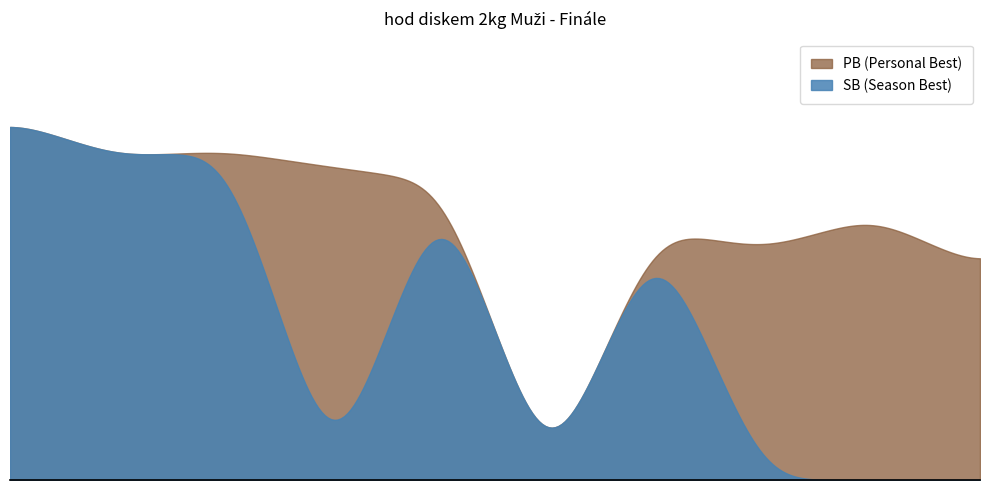

Reading right to left, what are all the values shown in this chart?

PB: 39.1	48.2	42.5	46.0	0.0	54.8	57.4	60.4	59.5	66.0
SB: 0.0	0.0	0.0	46.0	0.0	54.8	0.0	60.4	59.5	66.0